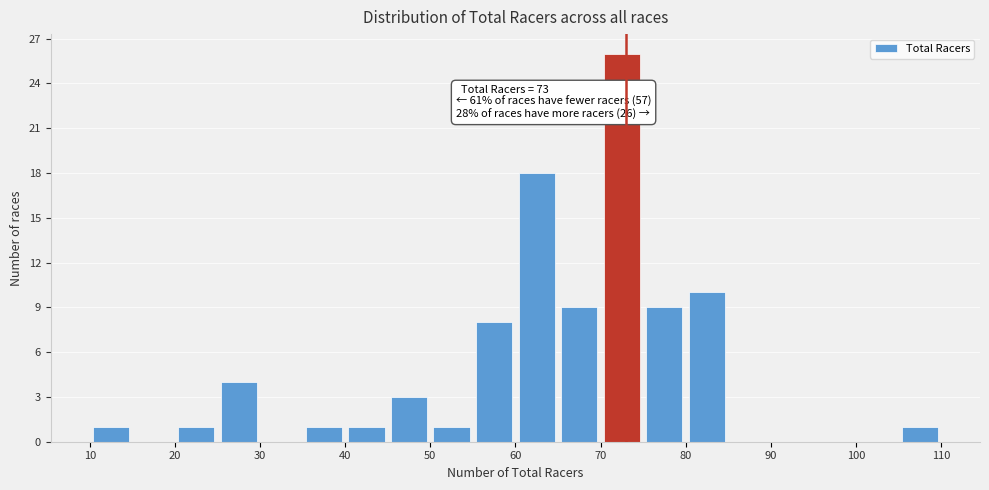

Over which range of the x-axis is the bar tallest?

70 to 75